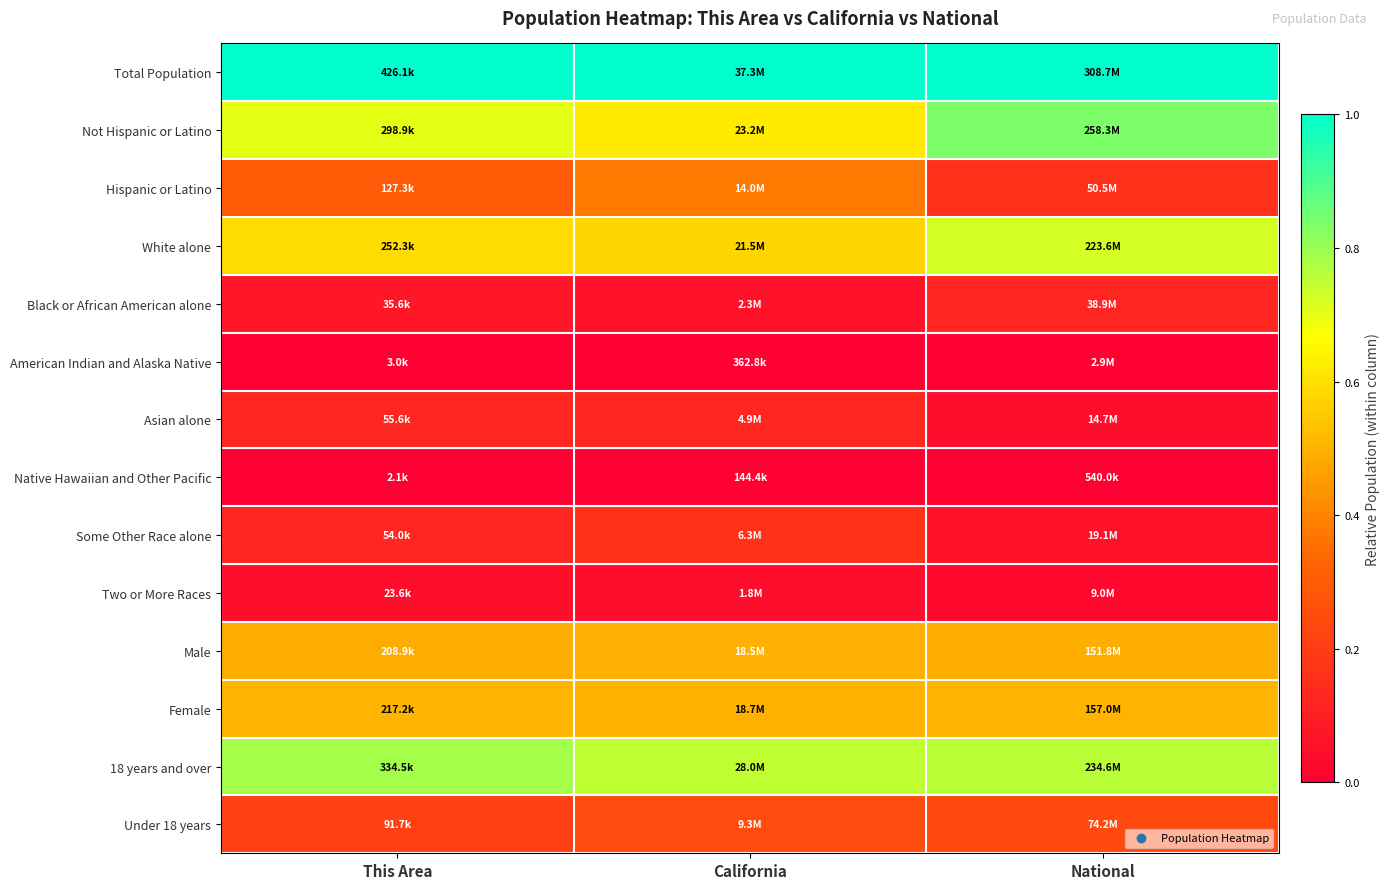

Reading left to right, transcribe all the data shown in this chart.

Total Population: This Area=1.0	California=1.0	National=1.0
Not Hispanic or Latino: This Area=0.7	California=0.6	National=0.8
Hispanic or Latino: This Area=0.3	California=0.4	National=0.2
White alone: This Area=0.6	California=0.6	National=0.7
Black or African American alone: This Area=0.1	California=0.1	National=0.1
American Indian and Alaska Native: This Area=0.0	California=0.0	National=0.0
Asian alone: This Area=0.1	California=0.1	National=0.0
Native Hawaiian and Other Pacific: This Area=0.0	California=0.0	National=0.0
Some Other Race alone: This Area=0.1	California=0.2	National=0.1
Two or More Races: This Area=0.1	California=0.0	National=0.0
Male: This Area=0.5	California=0.5	National=0.5
Female: This Area=0.5	California=0.5	National=0.5
18 years and over: This Area=0.8	California=0.7	National=0.8
Under 18 years: This Area=0.2	California=0.2	National=0.2